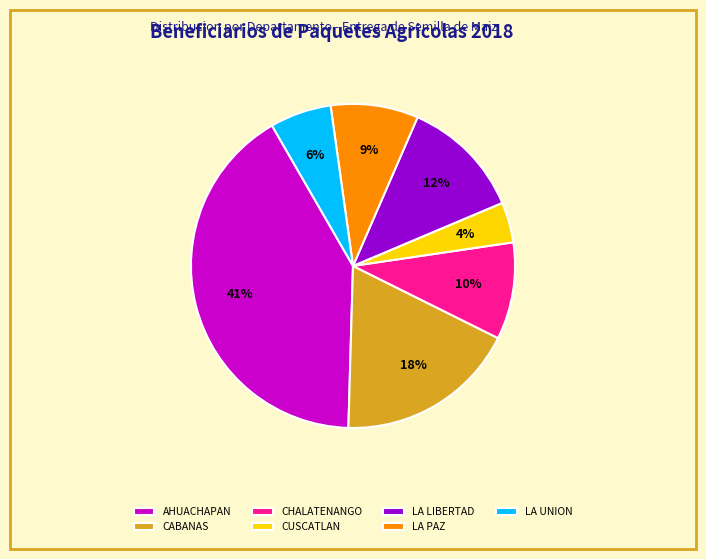

Which slice is the largest?

AHUACHAPAN